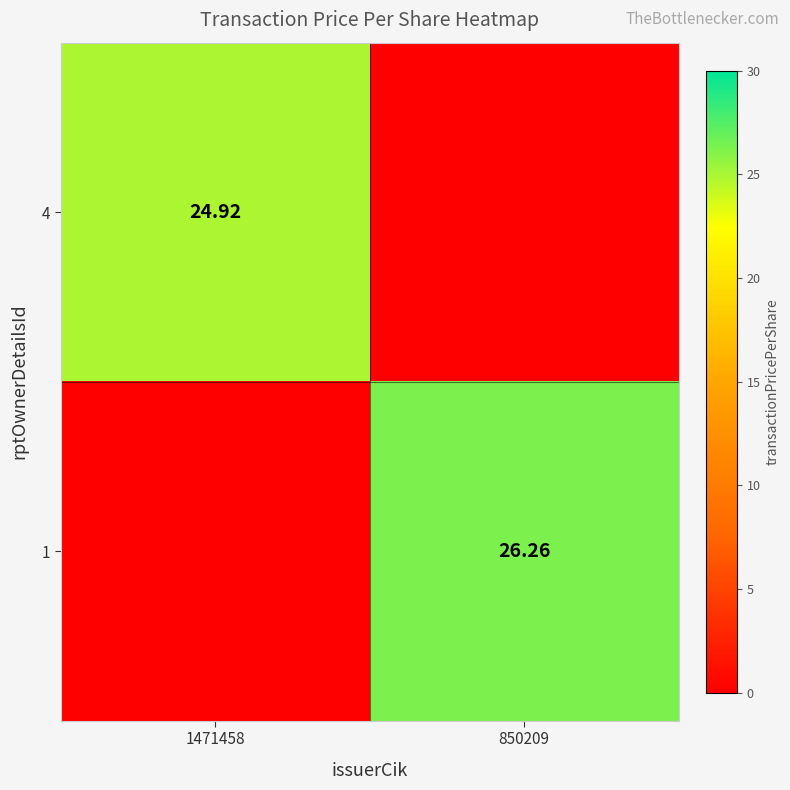

Is the value of 4 at 1471458 greater than the value of 1 at 850209?

No